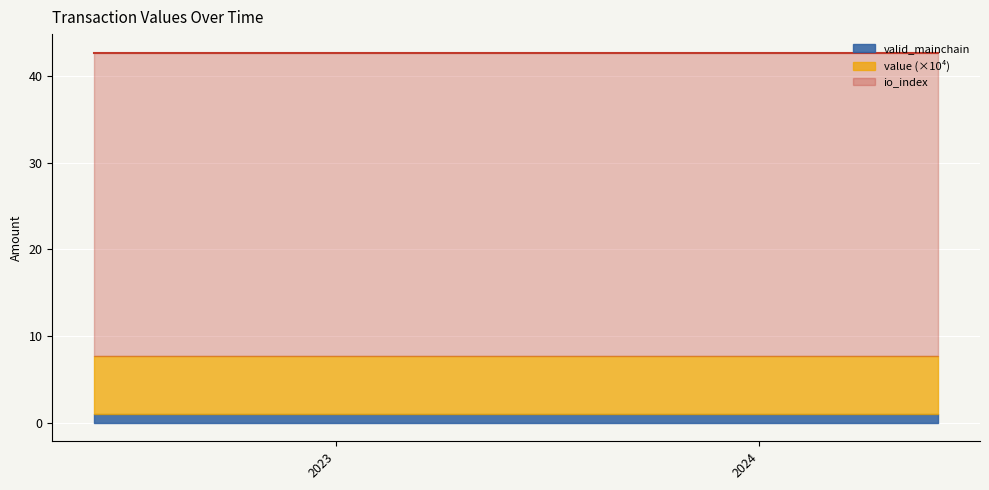

What are all the series names shown in the legend?

valid_mainchain, value (×10⁴), io_index